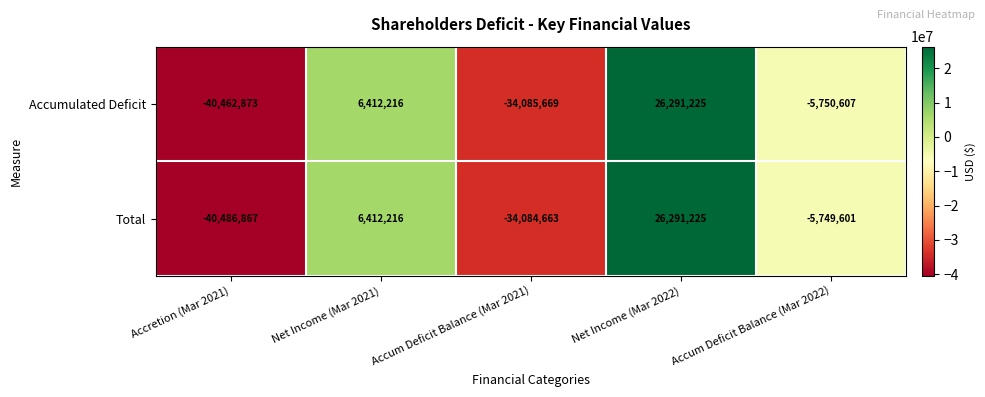

What is the sum of all Total values?

-47617690